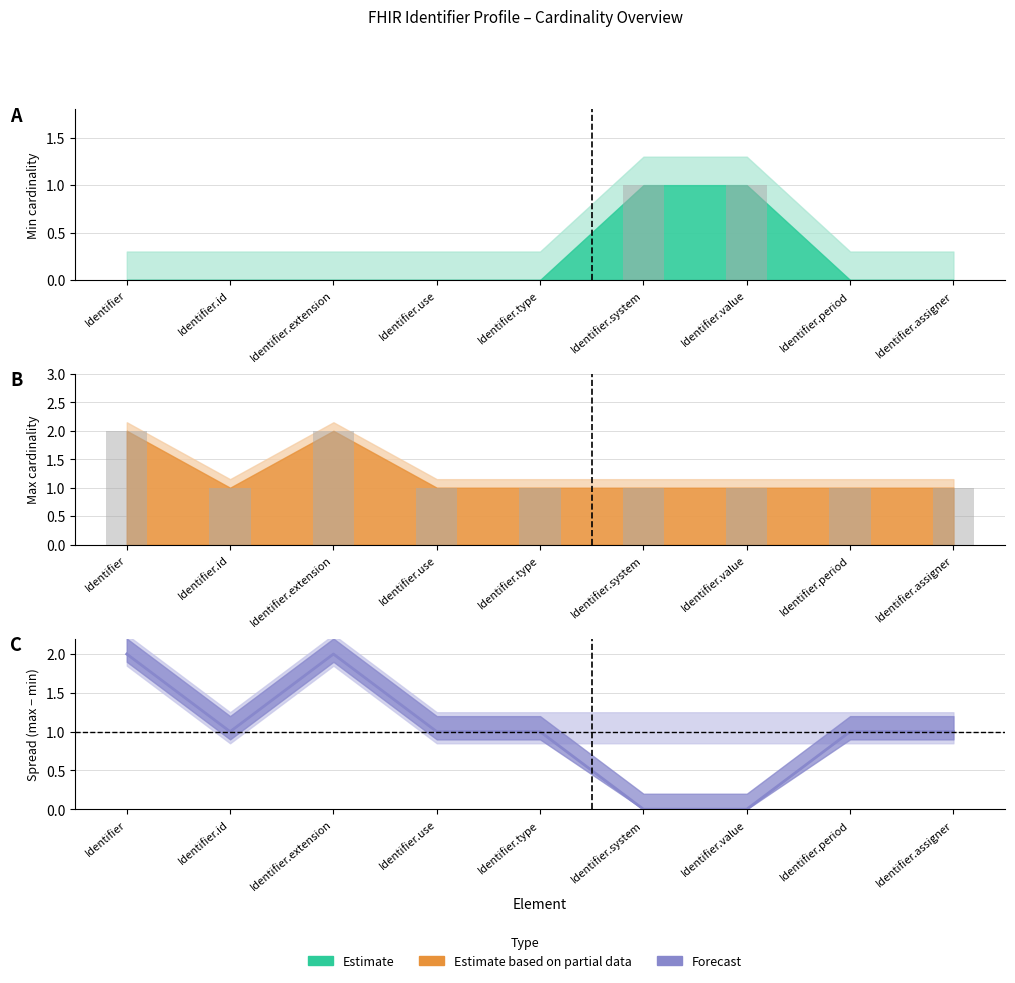

How many groups of bars are there?

9